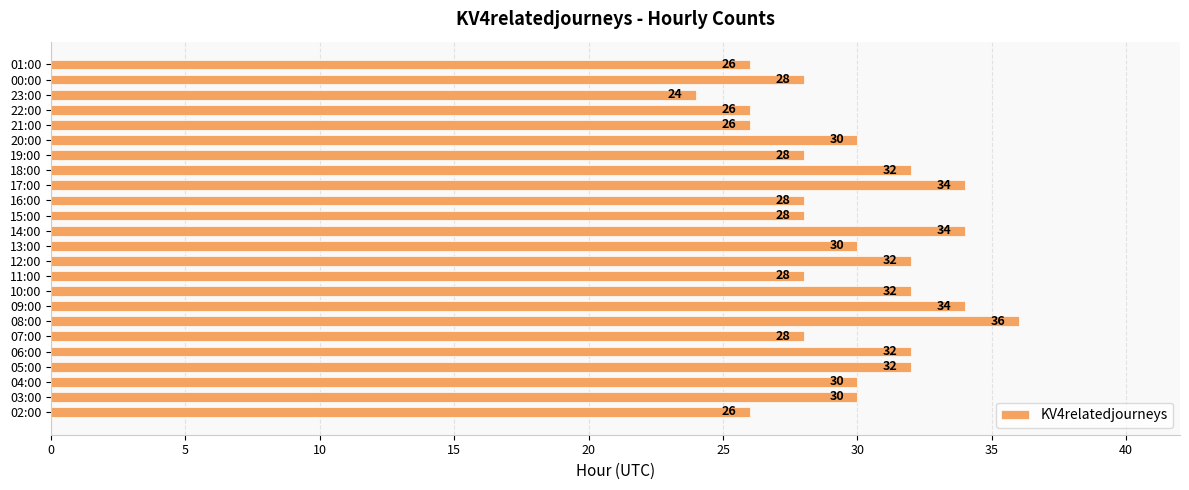

How many values are between 28 and 32?

15